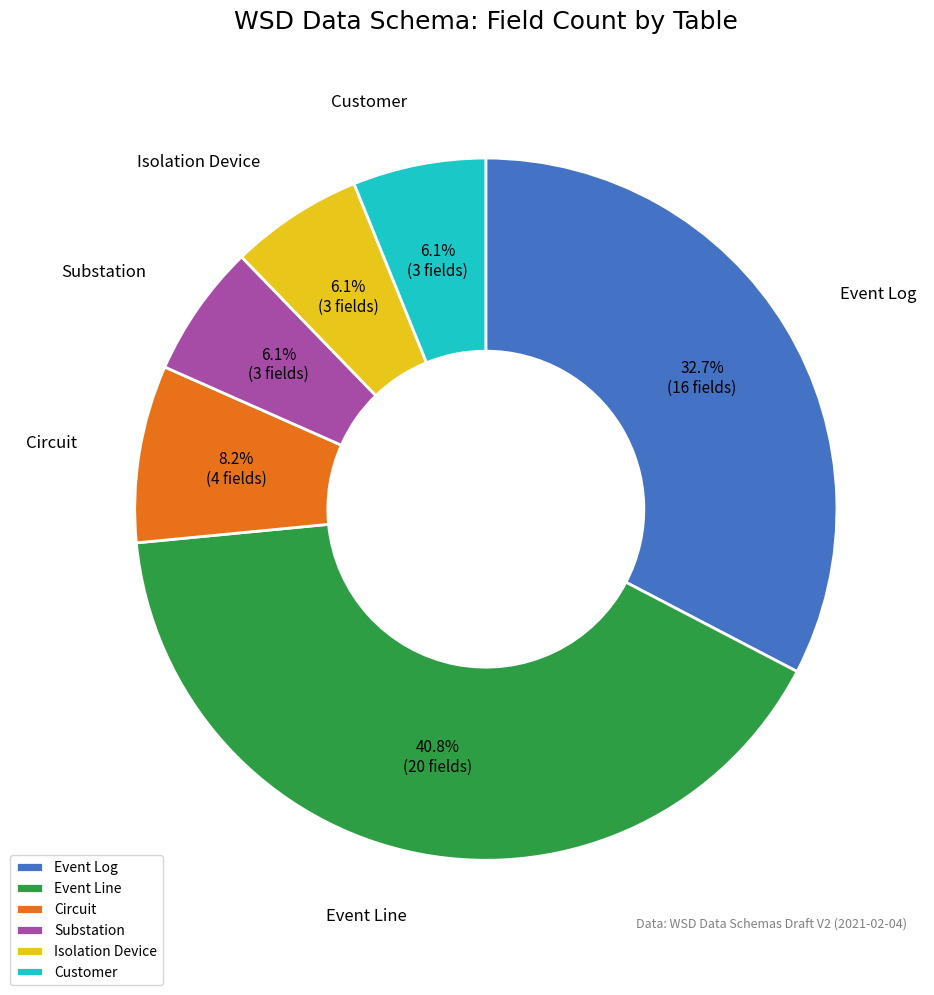

Which slice is the largest?

Event Line